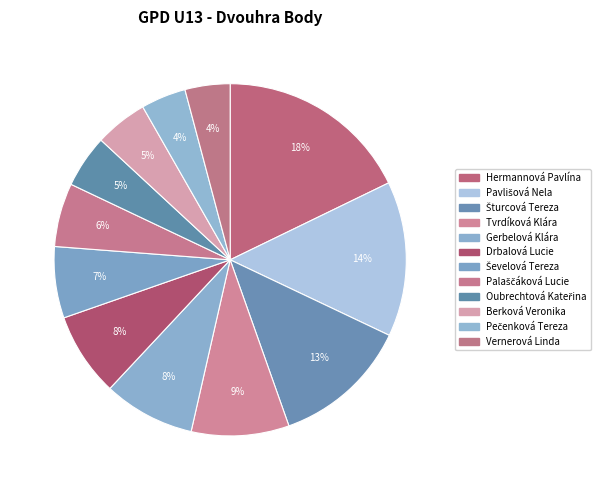

Count the number of slices in the pie.

12